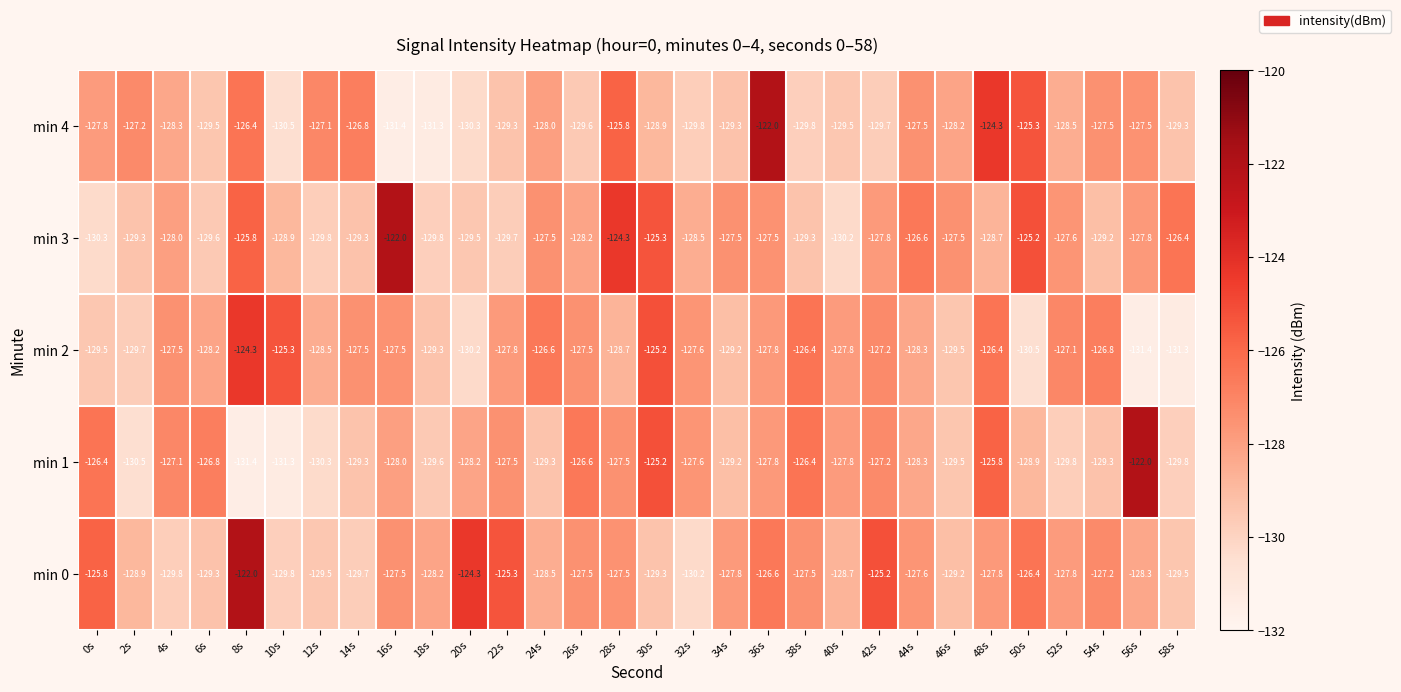

What is the sum of all min 1 values?

-3844.4